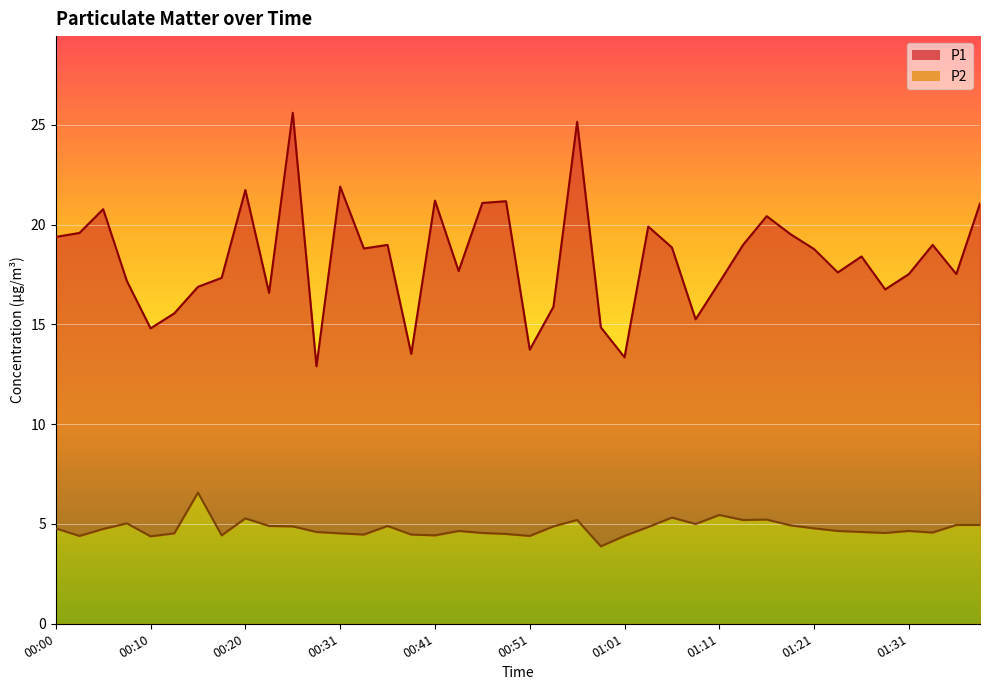

Rank the series at 00:36 from lowest to highest value.

P2, P1